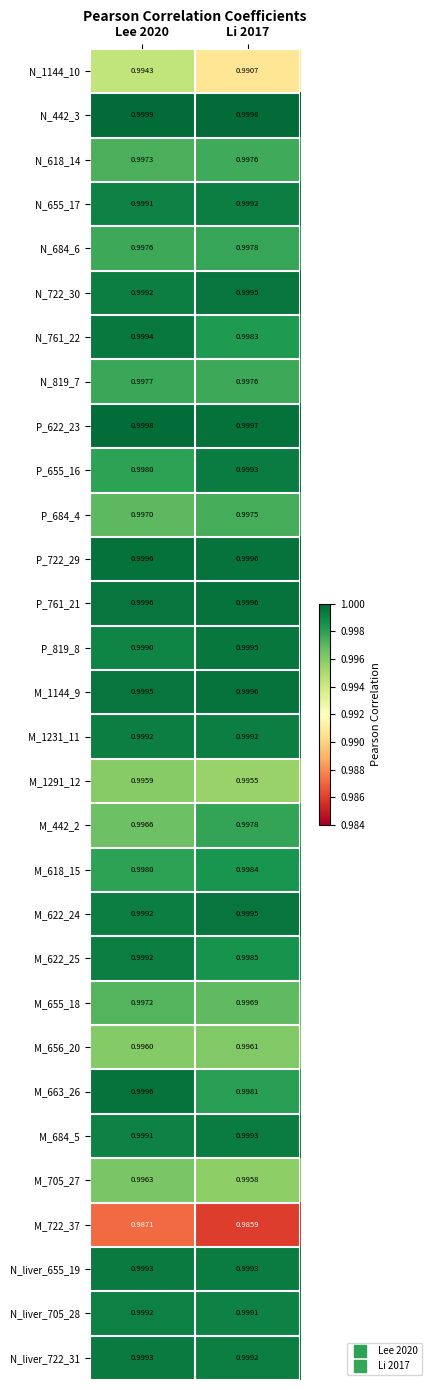

Is the value of P_655_16 at Lee 2020 greater than the value of M_655_18 at Lee 2020?

Yes